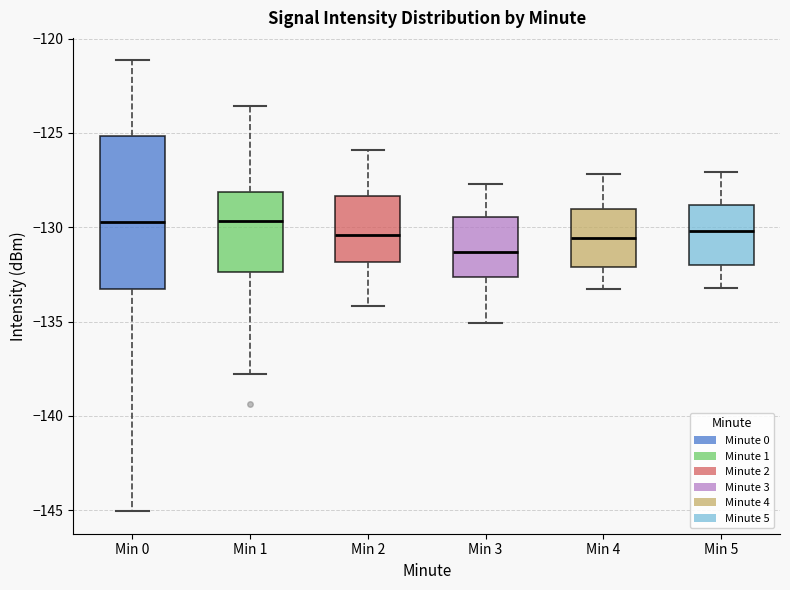

Where is the lower edge of the box for Min 3 on the y-axis? The values are not printed on the chart, so give them approximately, as read against the axis.

-132.5